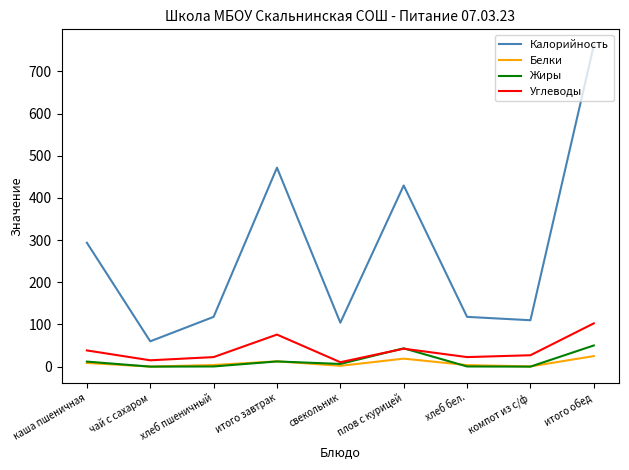

Does the chart display data point markers on the line(s)?

No